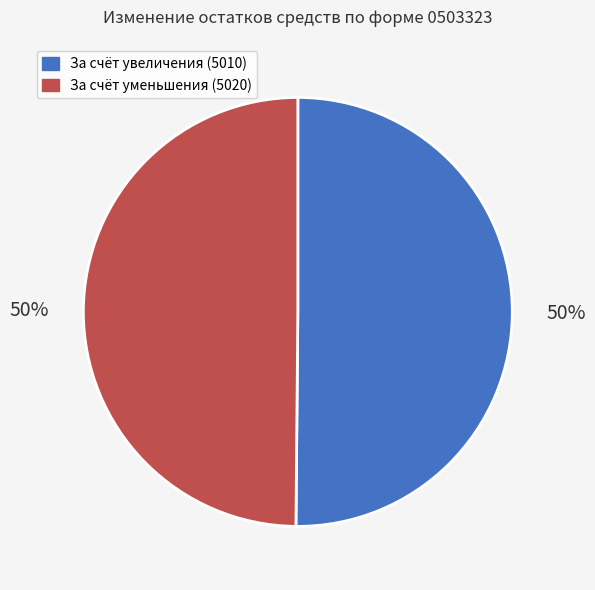

To the nearest percent, what is the average slice percentage?

50%